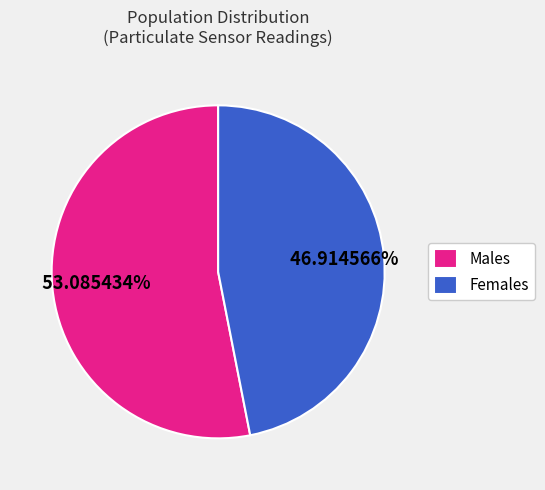

How many slices are in this pie chart?

2